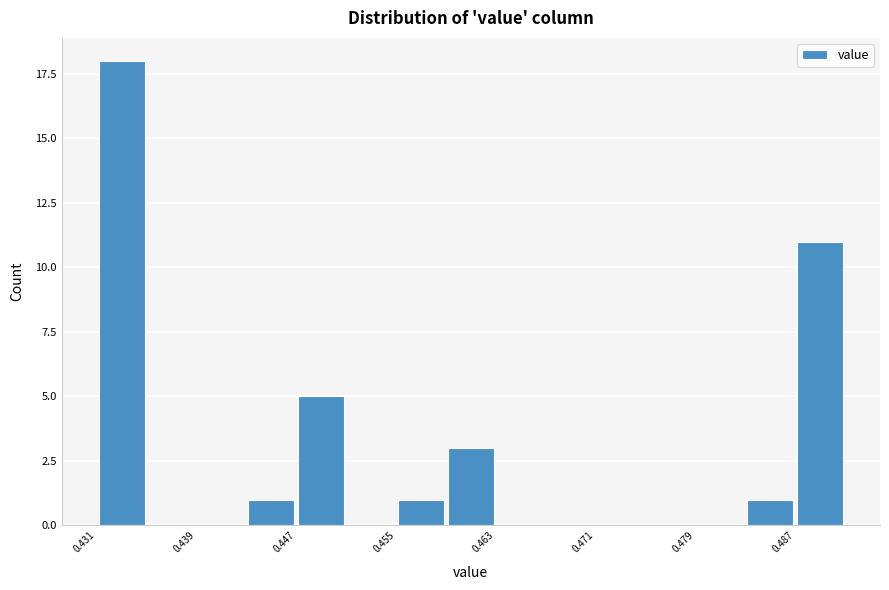

Around what value on the x-axis is the tallest bar? Give the approximate position of its centre, as read against the axis.

0.433